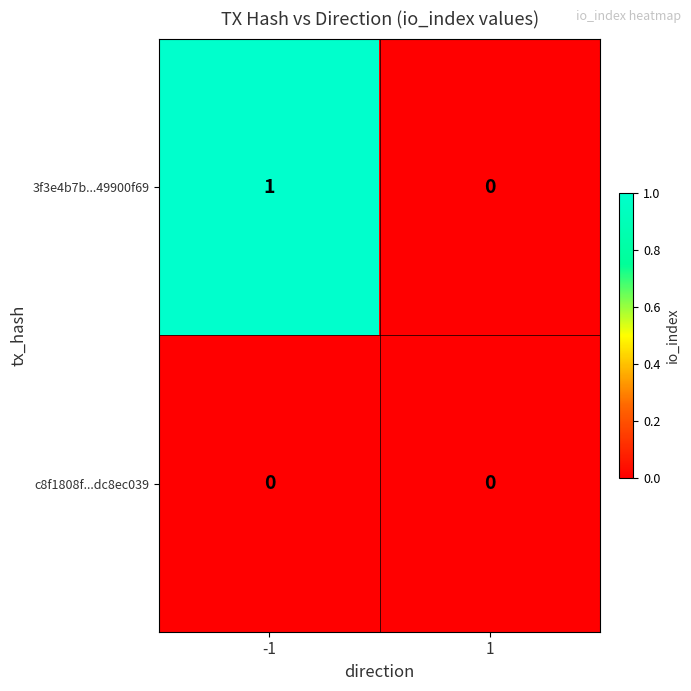

Between -1 and 1, which series saw the biggest shift?

3f3e4b7b...49900f69